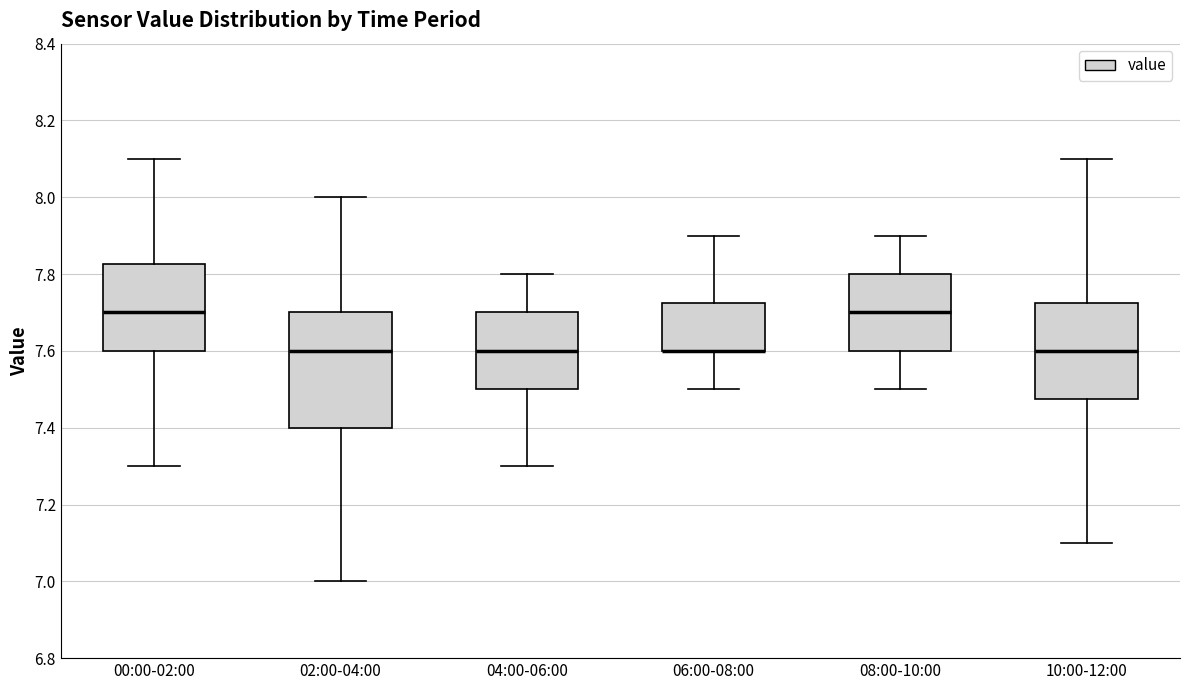

Comparing the boxes themselves (not the whiskers), which one is the tallest?

02:00-04:00